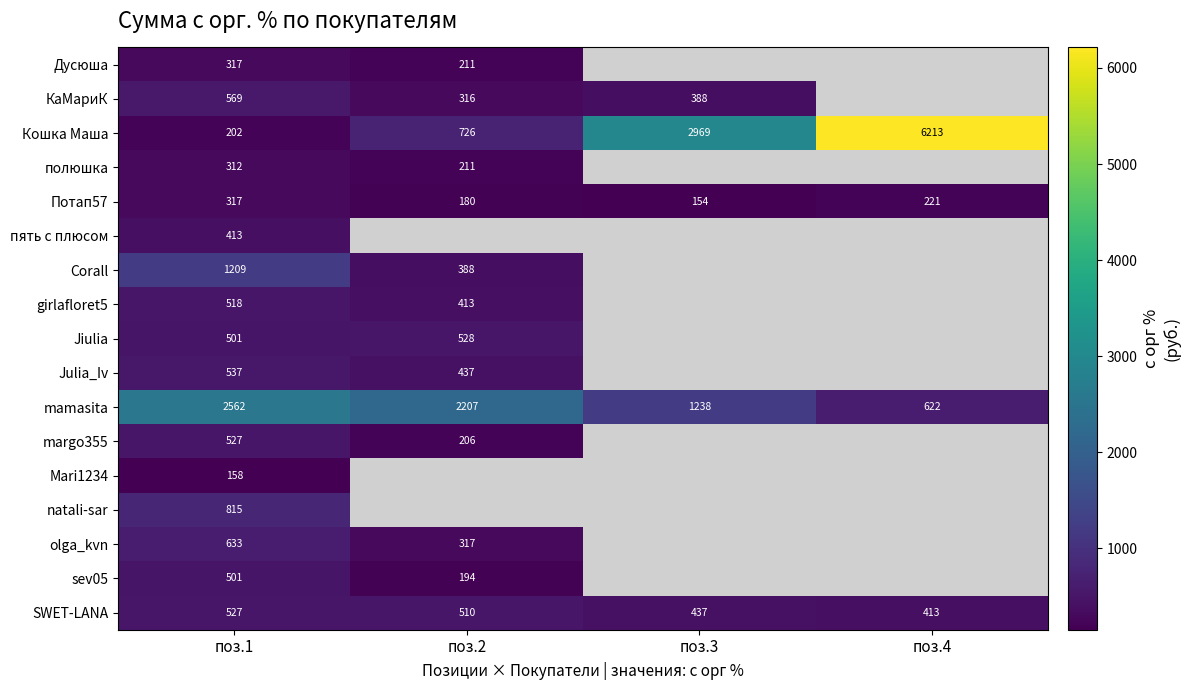

True or false: sev05 has a value of 194.0 at поз.2.

True